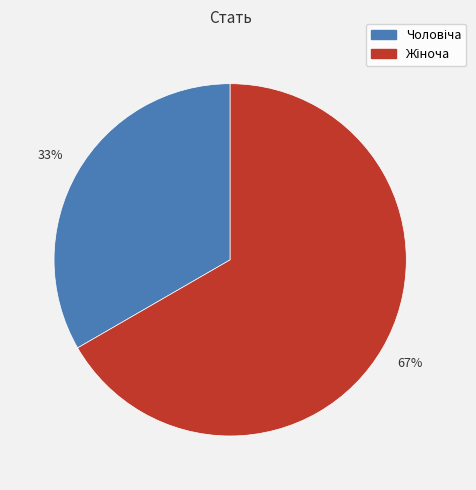

To the nearest percent, what is the average slice percentage?

50%